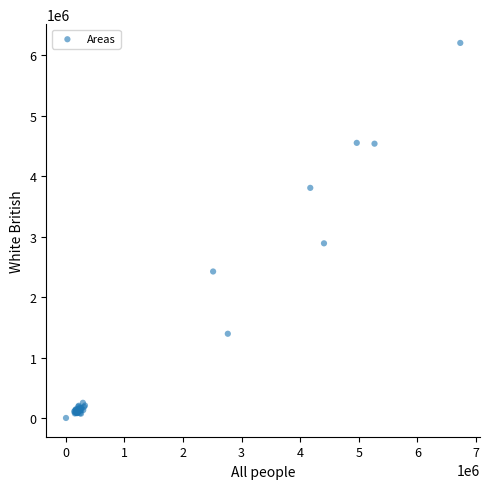

What Y value in the scatter plot is closest to 3103976?

2891108